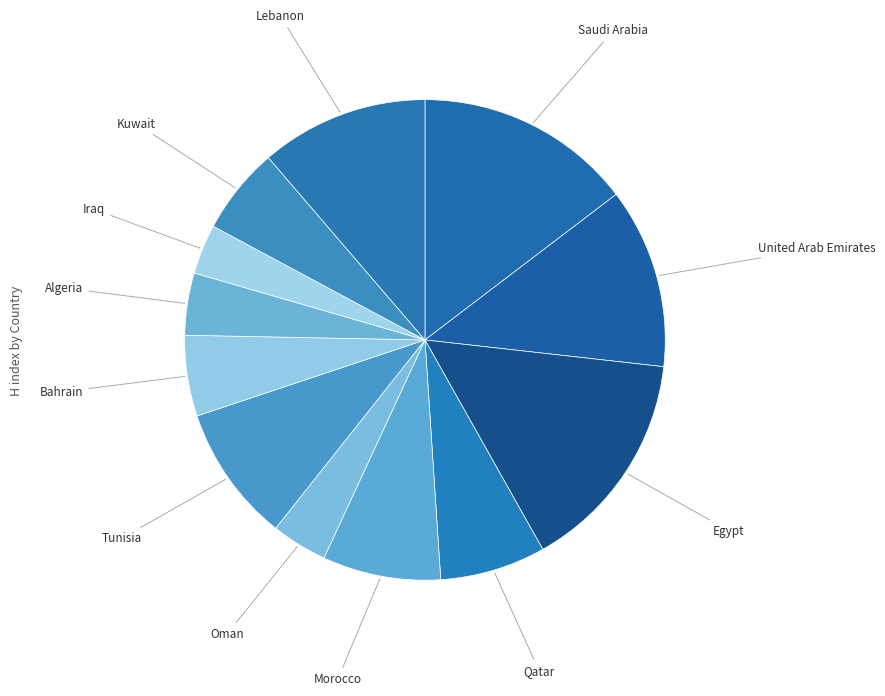

Is the sum of Egypt and Iraq greater than half?

No